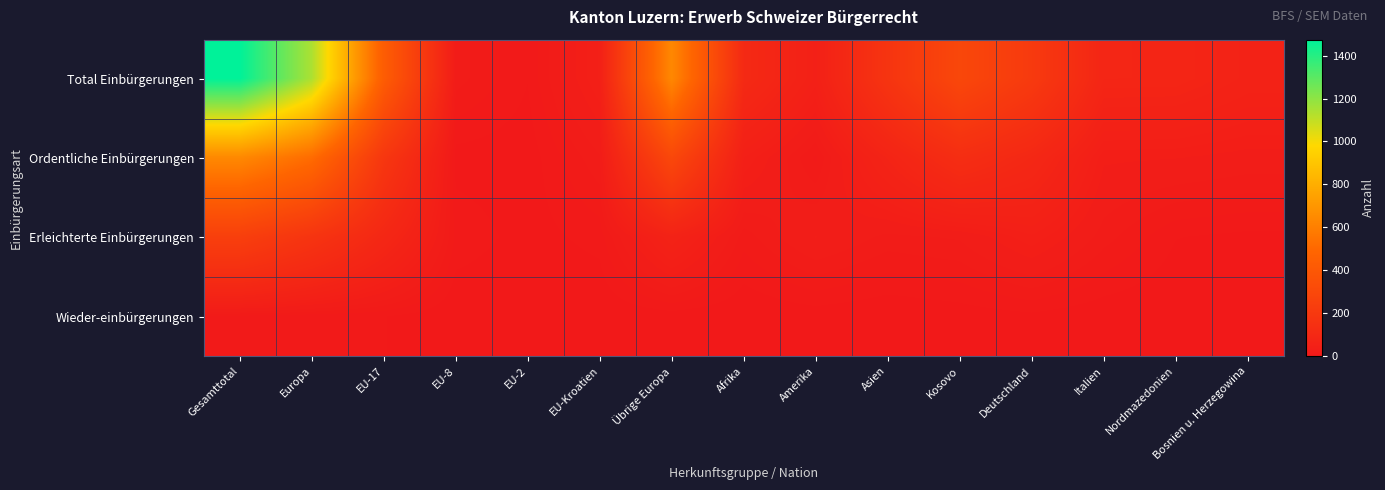

Which series has the widest spread of values?

Total Einbürgerungen